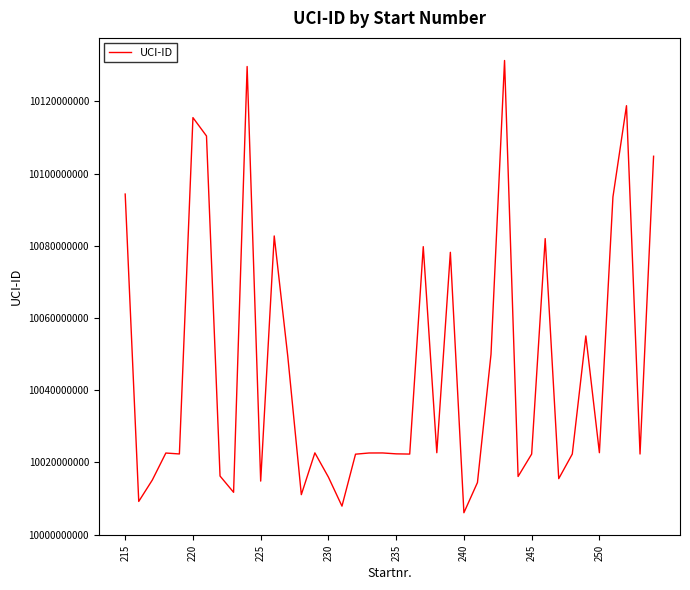

What is the maximum value shown in the chart?

10131305850